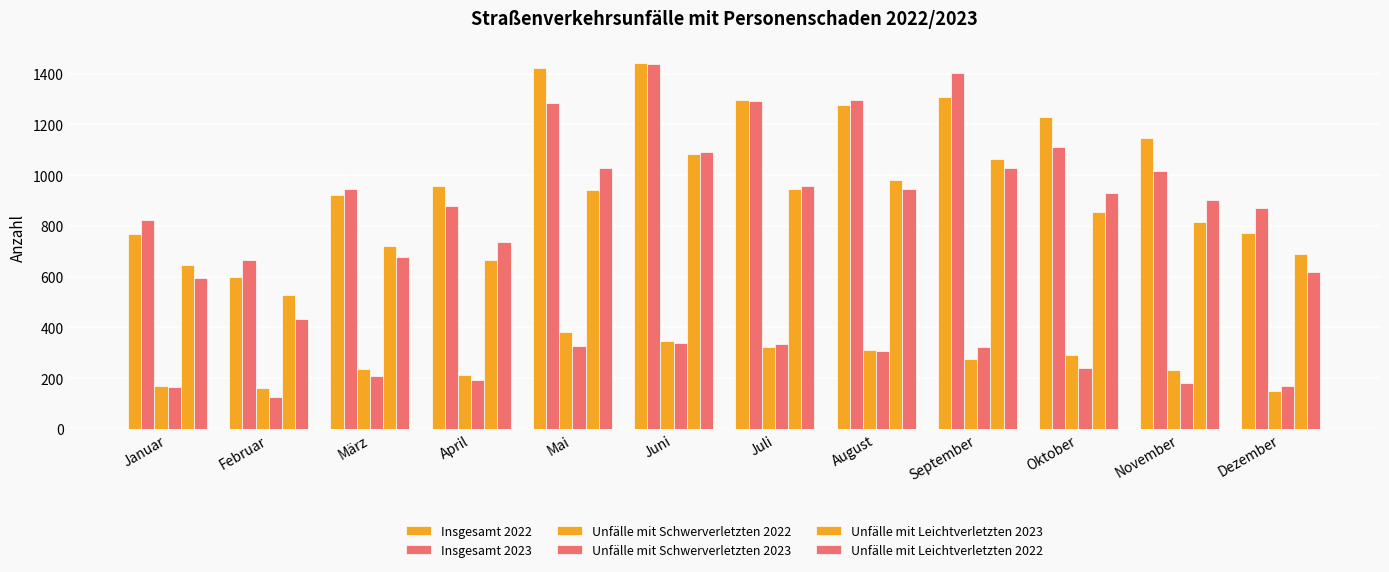

What is the sum of all Unfälle mit Schwerverletzten 2022 values?

3089